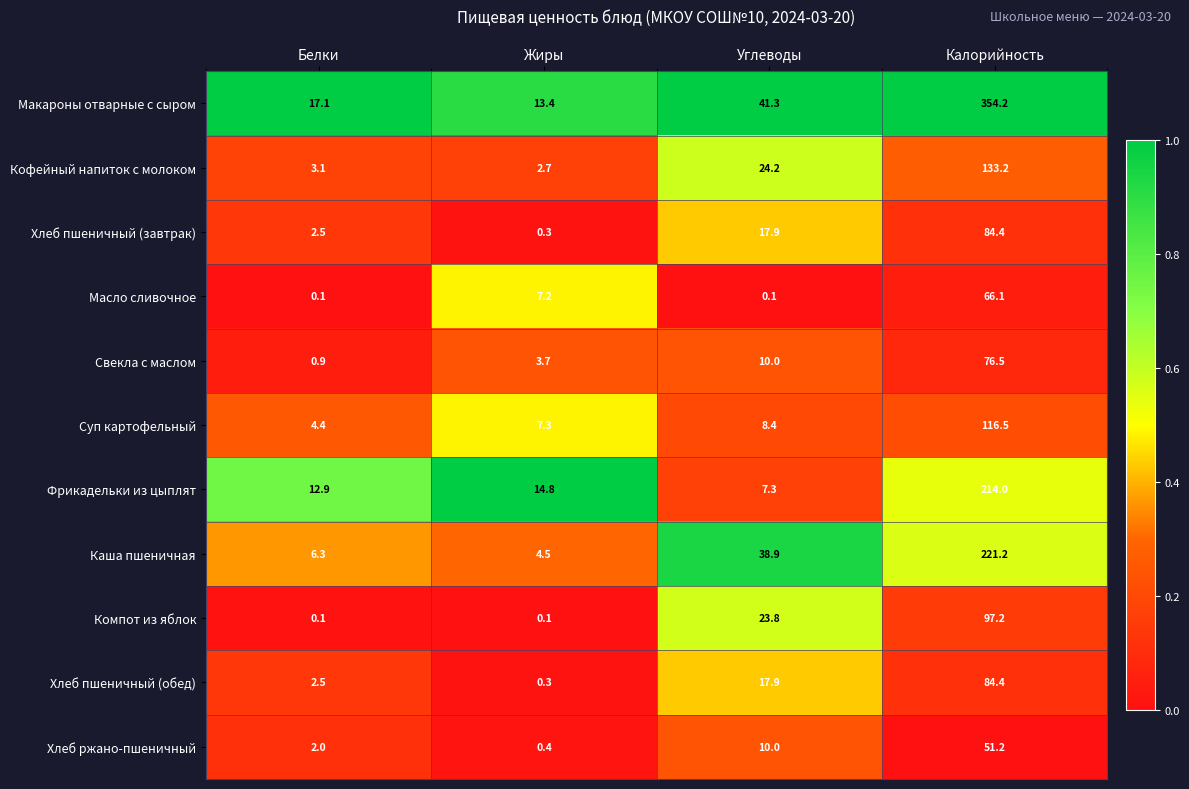

What is the sum of the Масло сливочное values at Калорийность and Углеводы?

66.2